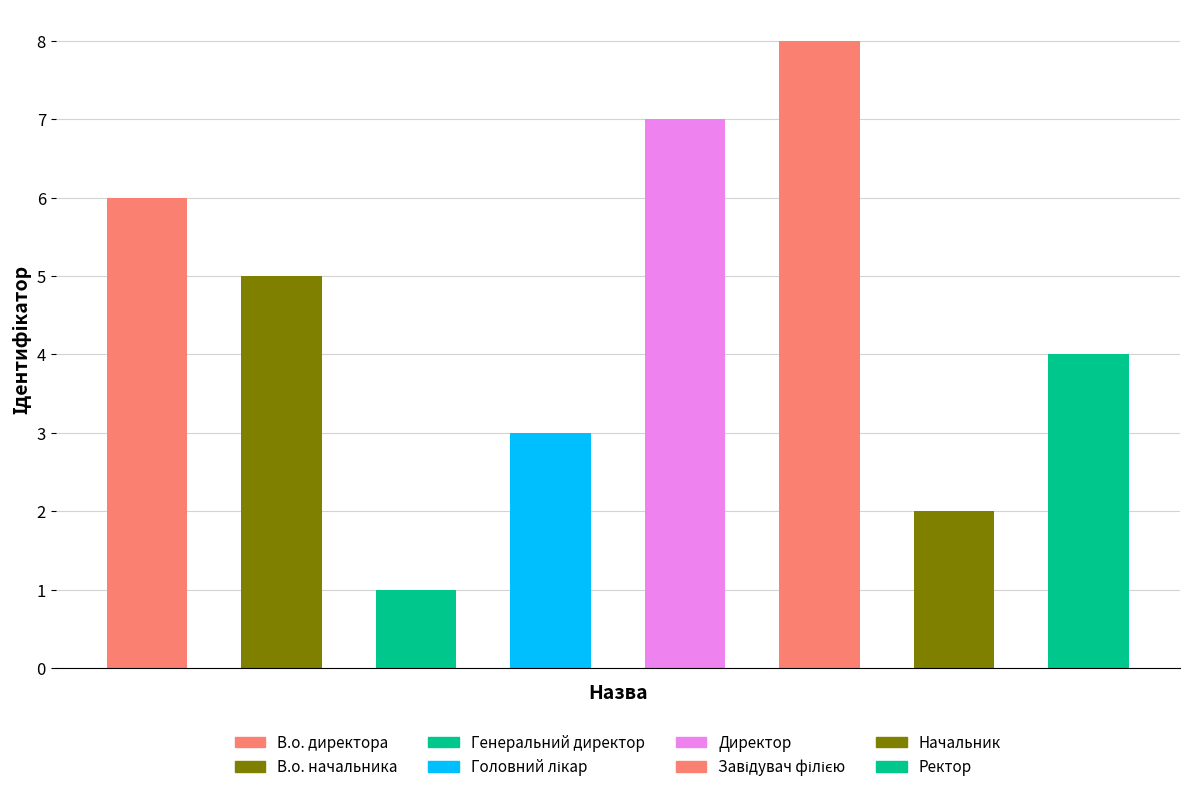

How many values are below 5?

4